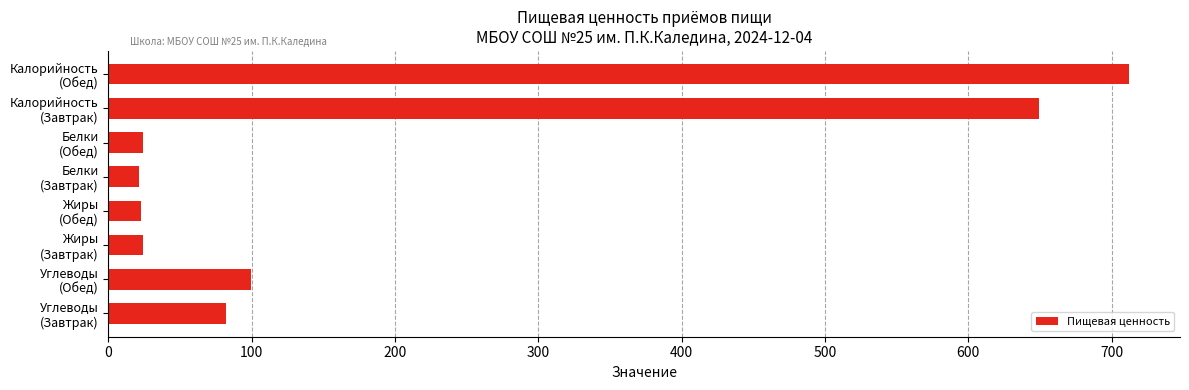

Count the number of categories in the chart.

8